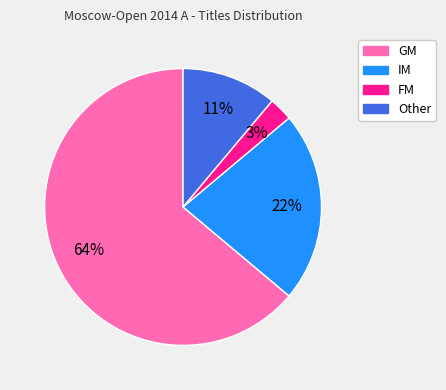

Which has a higher value, GM or Other?

GM